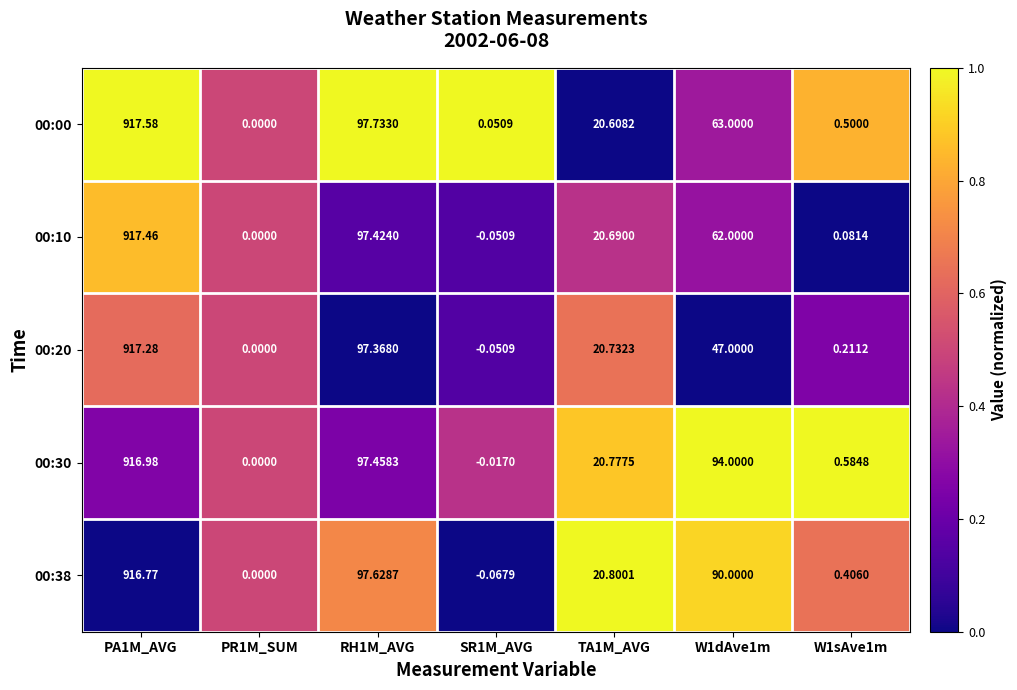

Is the value of 00:10 at PR1M_SUM greater than the value of 00:38 at SR1M_AVG?

Yes